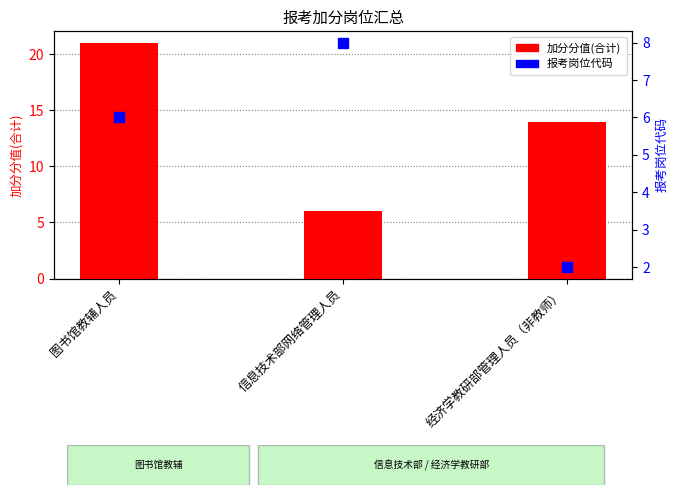

Which series reaches the maximum Y coordinate?

加分分值(合计)